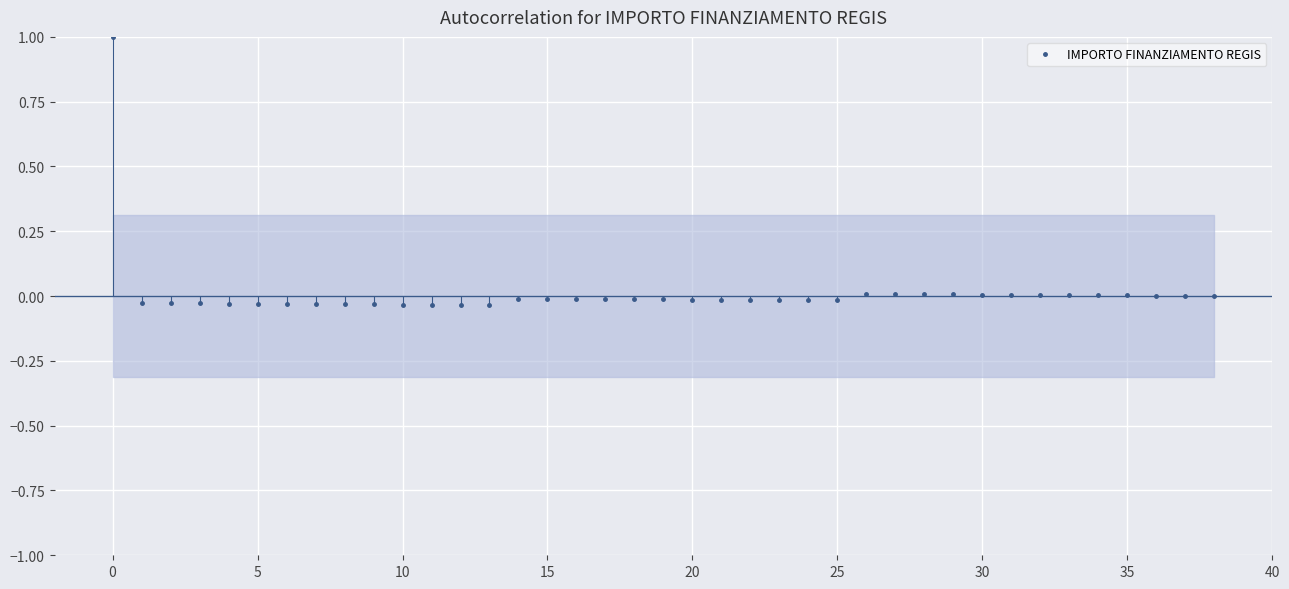

How many values exceed 0?

14